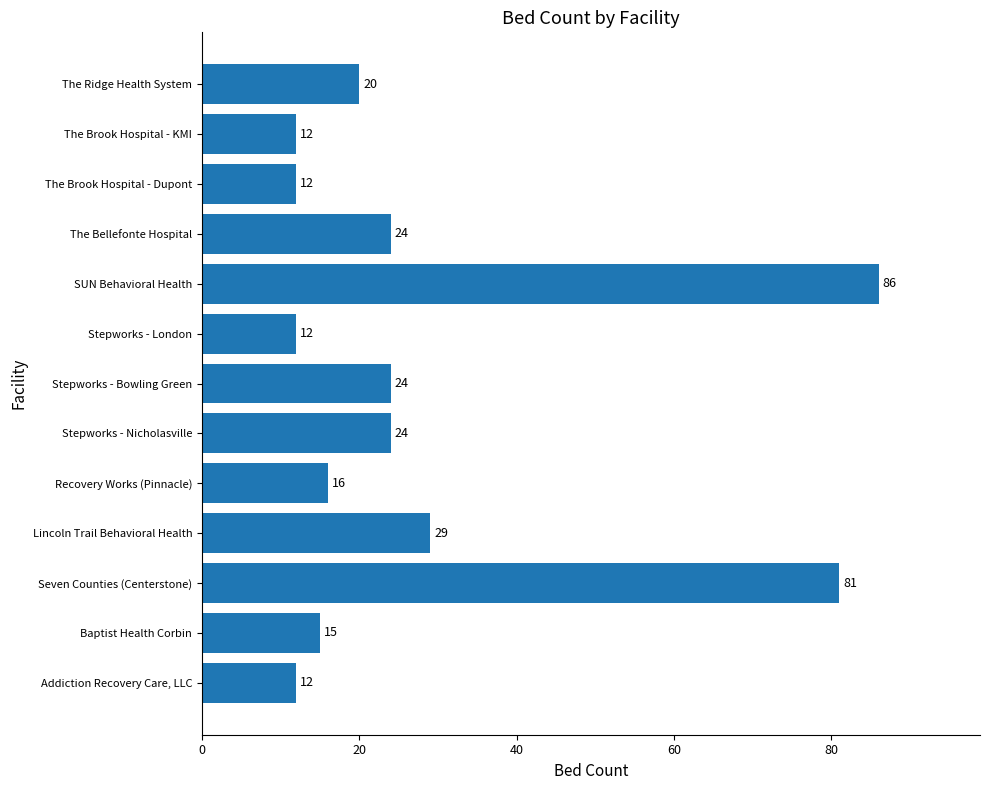

Reading bottom to top, extract all data points from this chart.

12	15	81	29	16	24	24	12	86	24	12	12	20